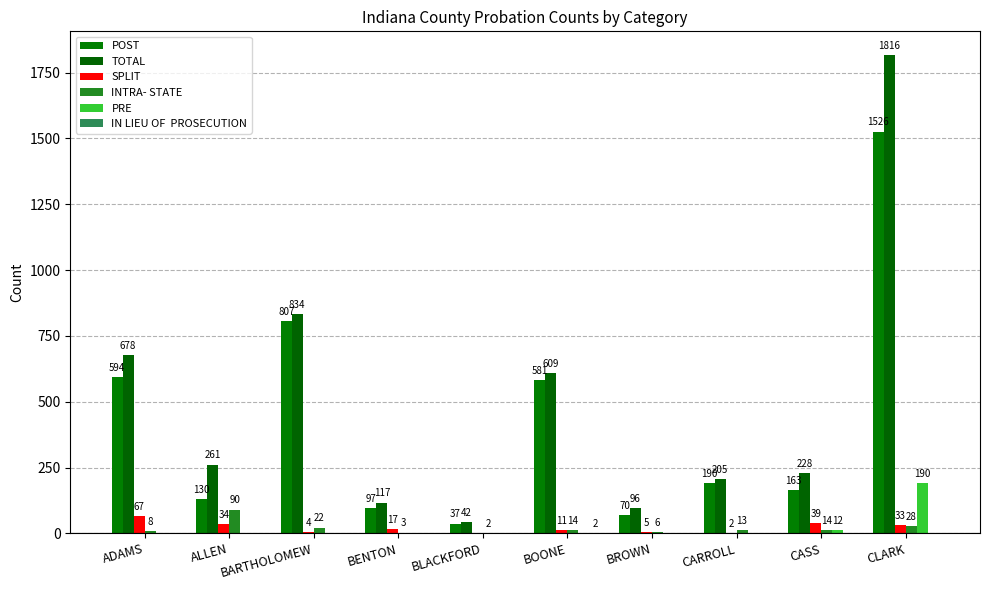

How many groups of bars are there?

10